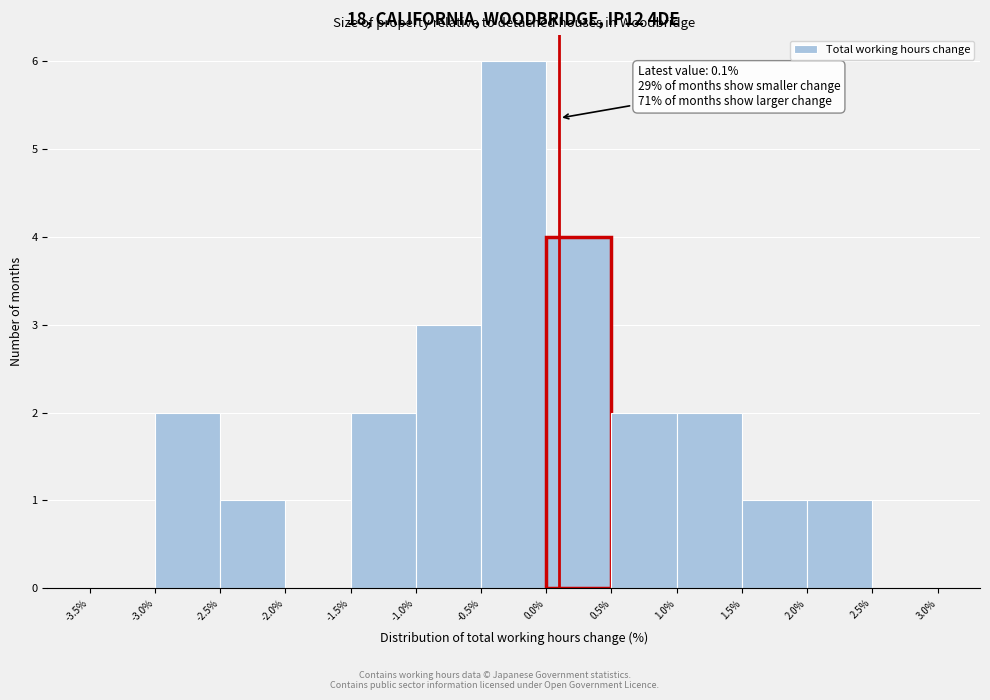

Over which range of the x-axis is the bar tallest?

-0.5% to 0.0%